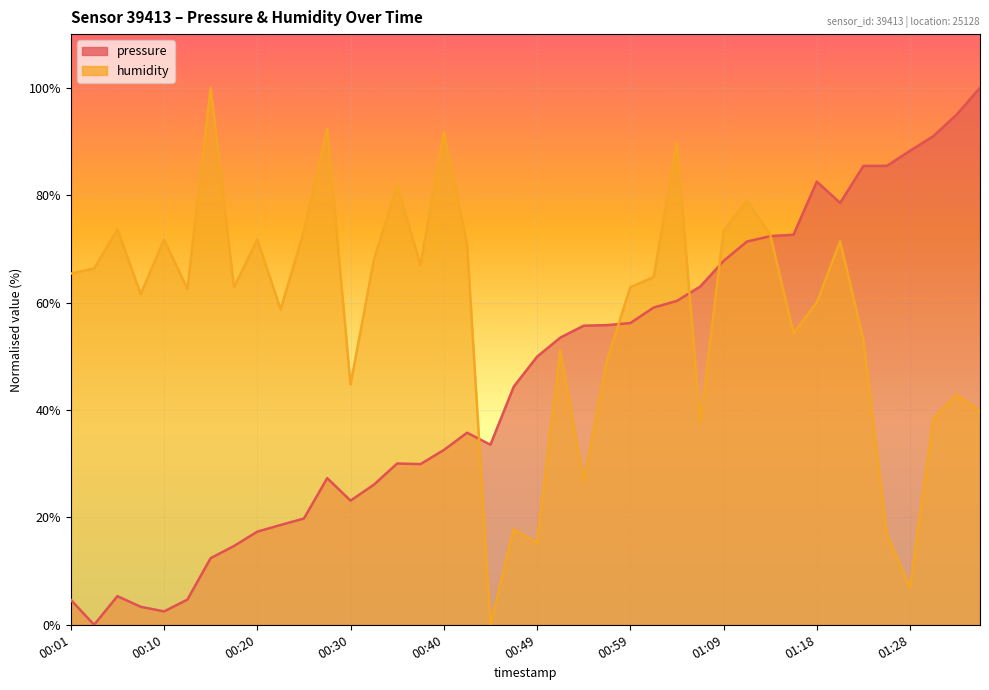

How many lines are shown in the chart?

2